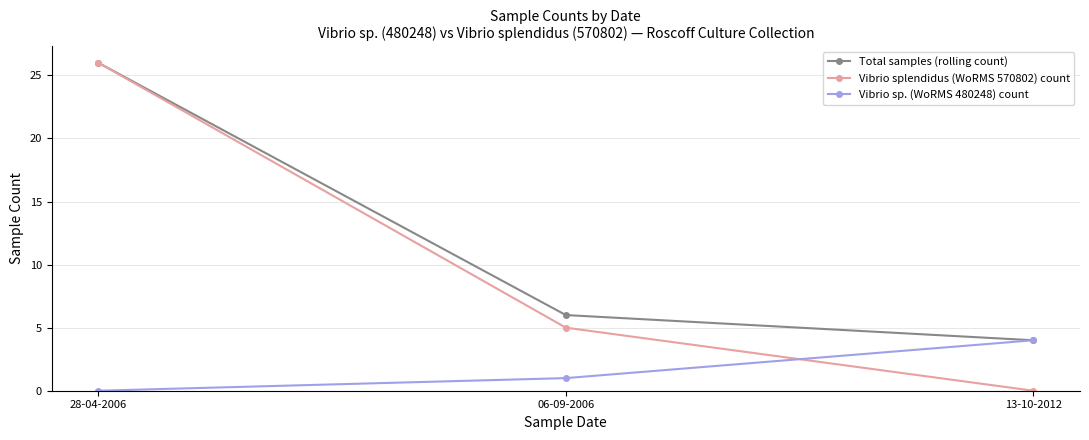

What are all the series names shown in the legend?

Total samples (rolling count), Vibrio splendidus (WoRMS 570802) count, Vibrio sp. (WoRMS 480248) count